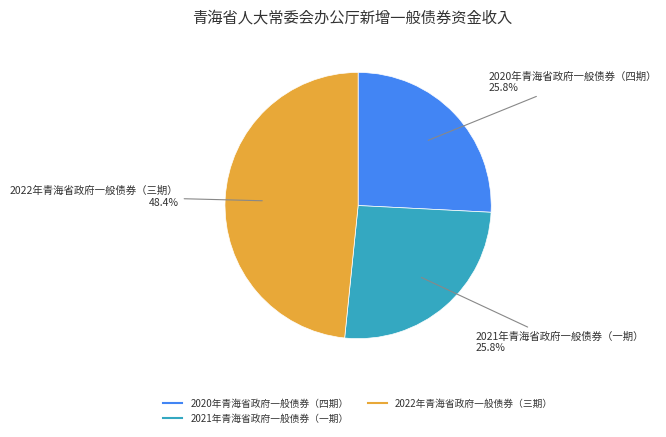

Which slice is the largest?

2022年青海省政府一般债券（三期）